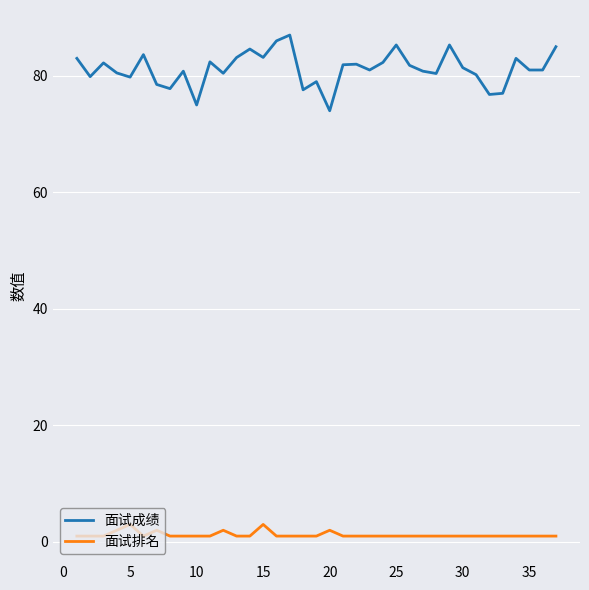

Which series has the largest range (max minus min)?

面试成绩